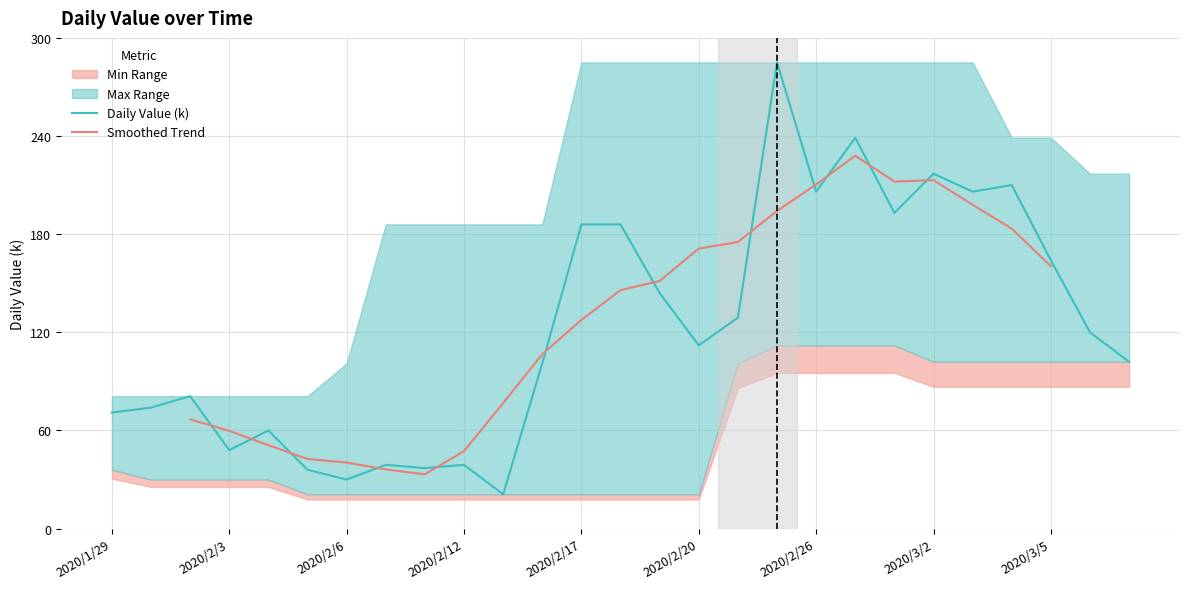

Rank the categories by value from lowest to highest.

2020/2/13, 2020/2/6, 2020/2/5, 2020/2/10, 2020/2/7, 2020/2/12, 2020/2/3, 2020/2/4, 2020/1/29, 2020/1/30, 2020/1/31, 2020/2/14, 2020/3/8, 2020/2/20, 2020/3/6, 2020/2/21, 2020/2/19, 2020/3/5, 2020/2/17, 2020/2/18, 2020/2/28, 2020/2/26, 2020/3/3, 2020/3/4, 2020/3/2, 2020/2/27, 2020/2/25